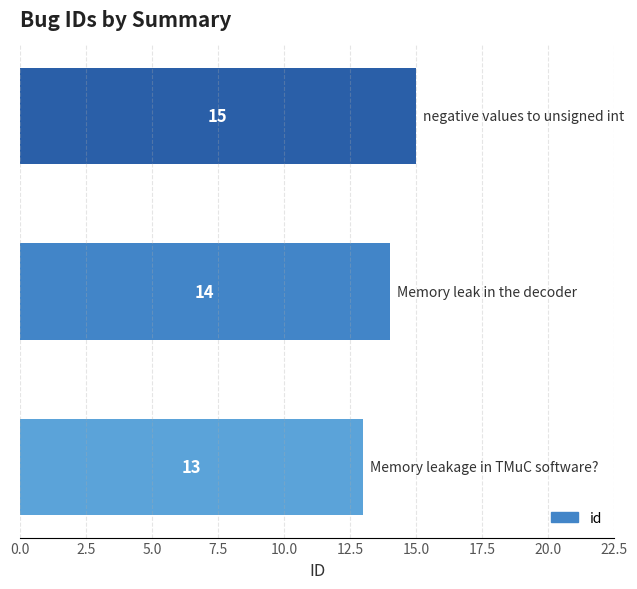

Are the bars grouped side by side (vs. stacked)?

No